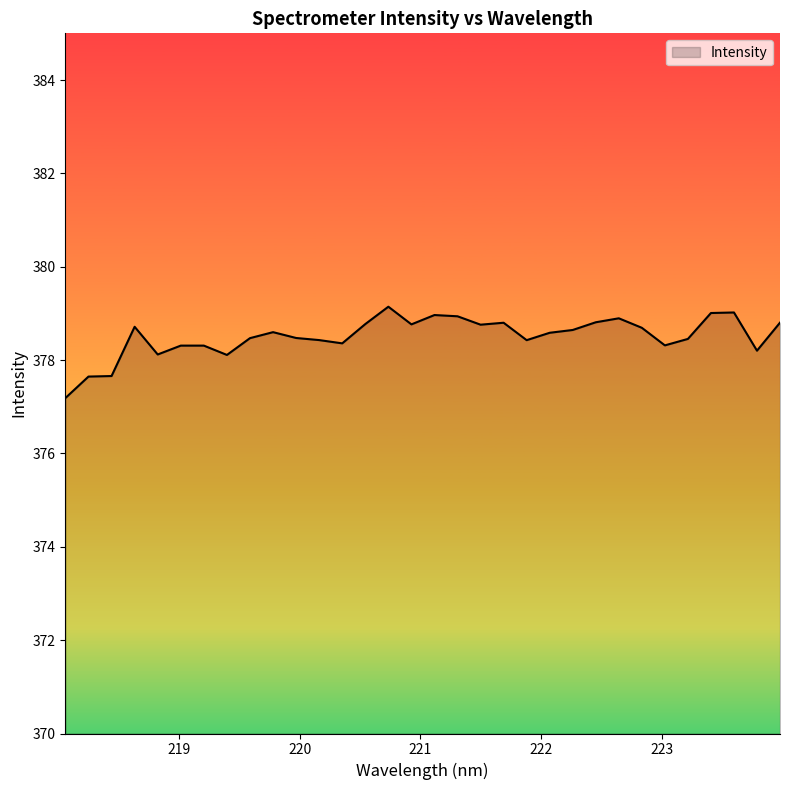

What is the minimum value shown in the chart?

377.2